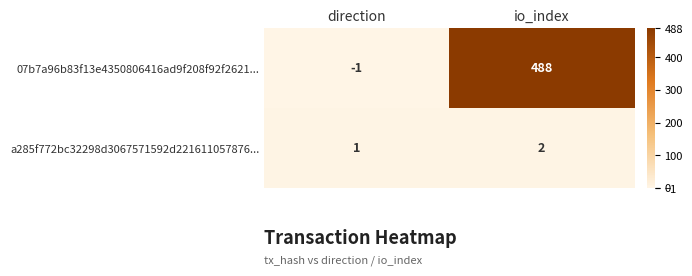

Rank the series by their maximum value, from lowest to highest.

a285f772bc32298d3067571592d221611057876..., 07b7a96b83f13e4350806416ad9f208f92f2621...